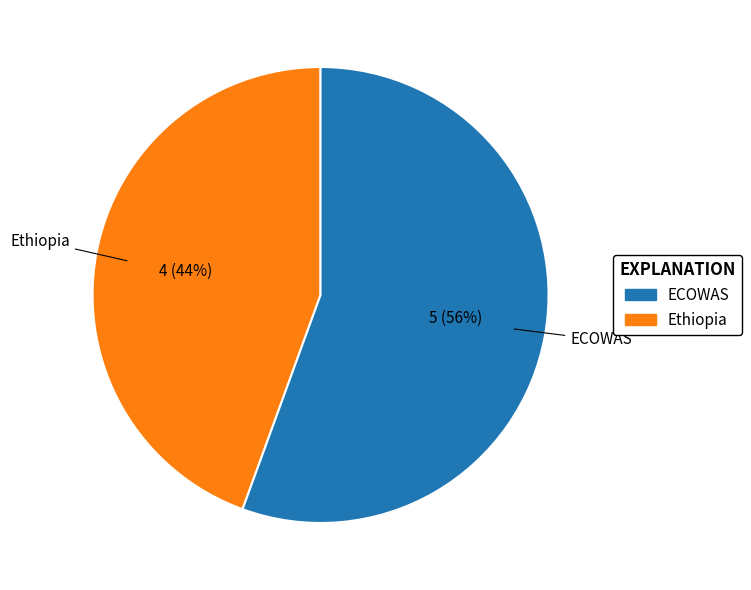

How many slices are in this pie chart?

2